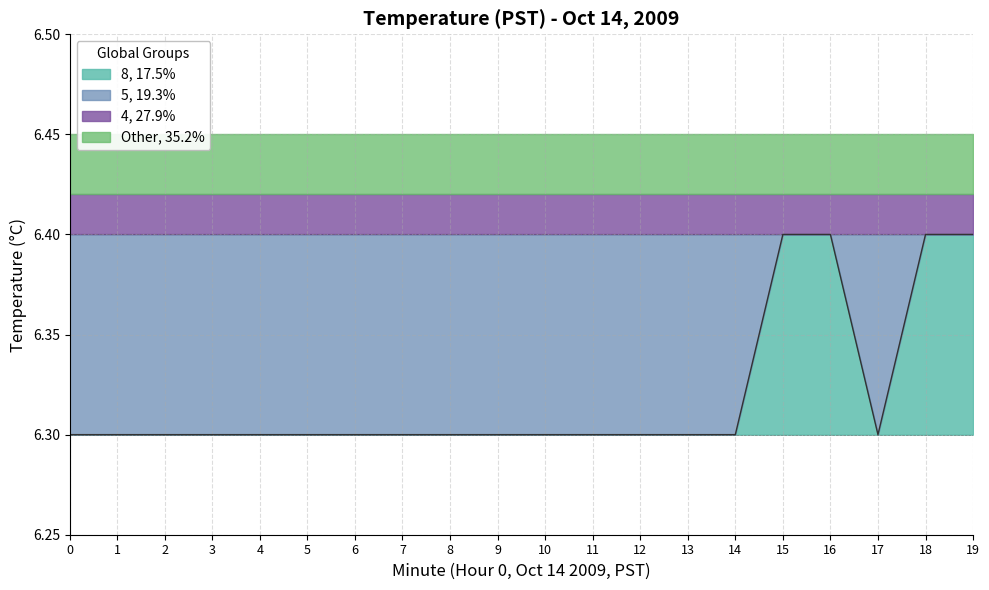

What is the value of the 15th point from the left?

6.3